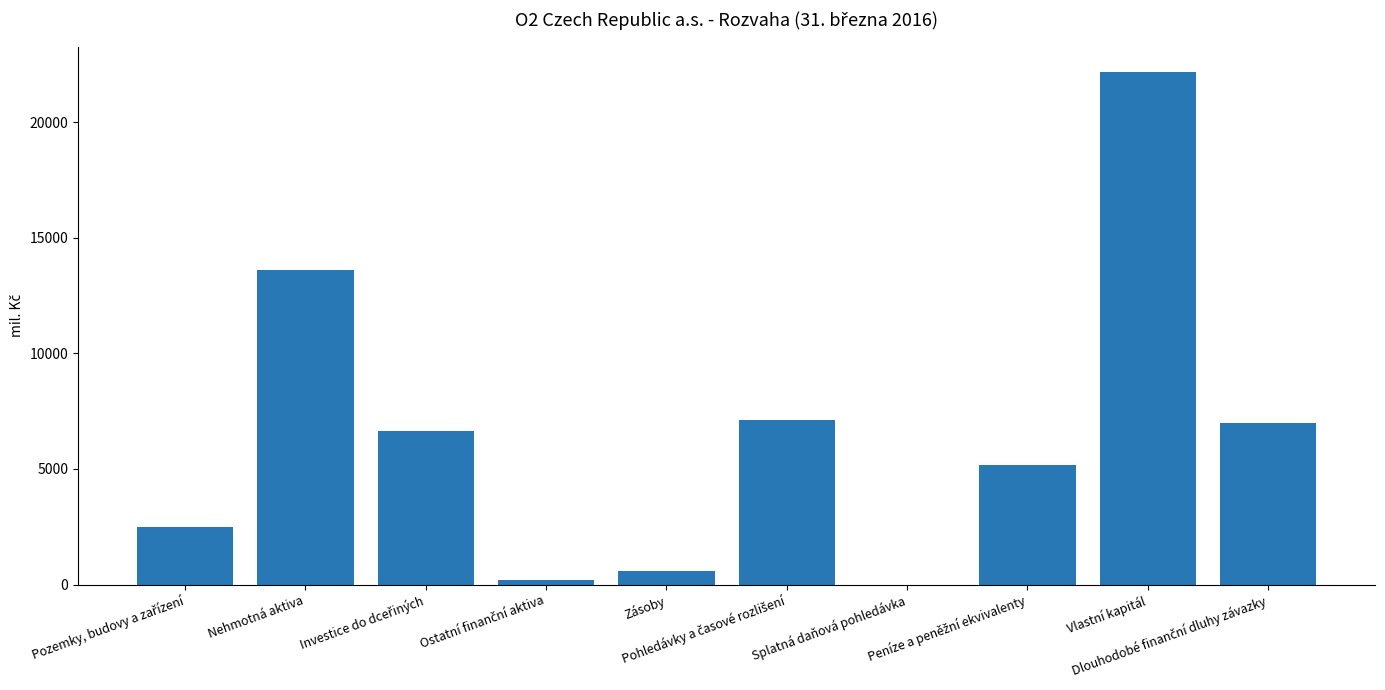

Are the bars horizontal?

No